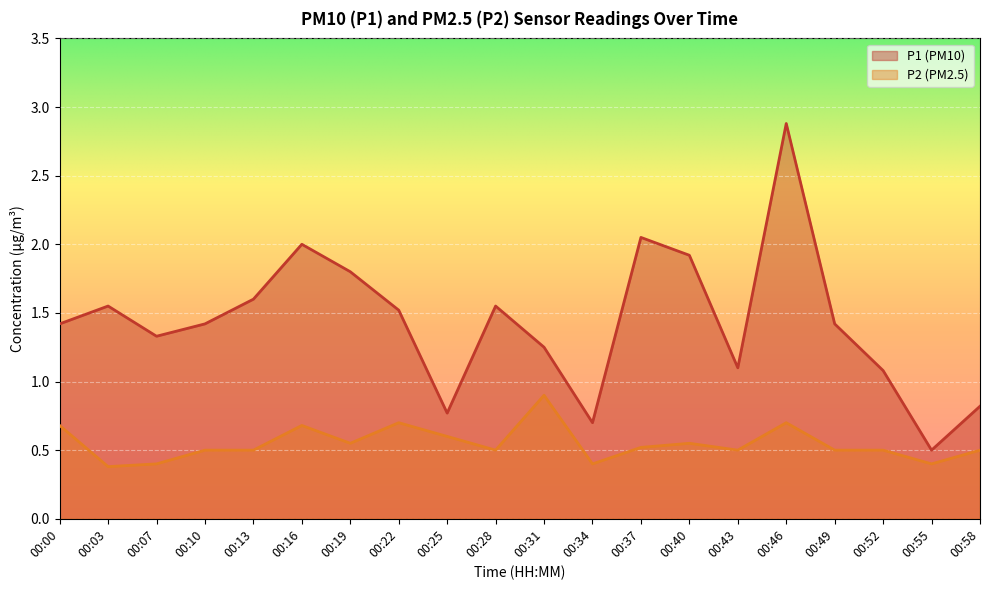

Where does the P1 series first go above 1?

00:00